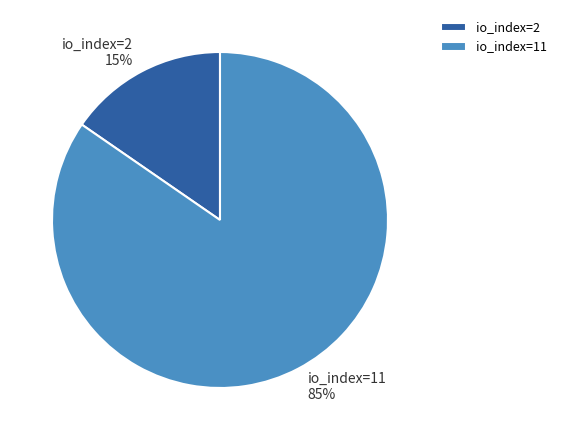

Is it true that io_index=11 is 93% of the pie?

False